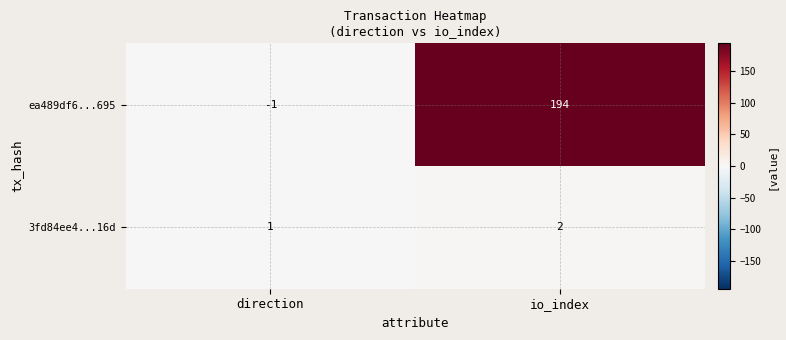

Where is ea489df6...695 nearest to the value 96?

direction